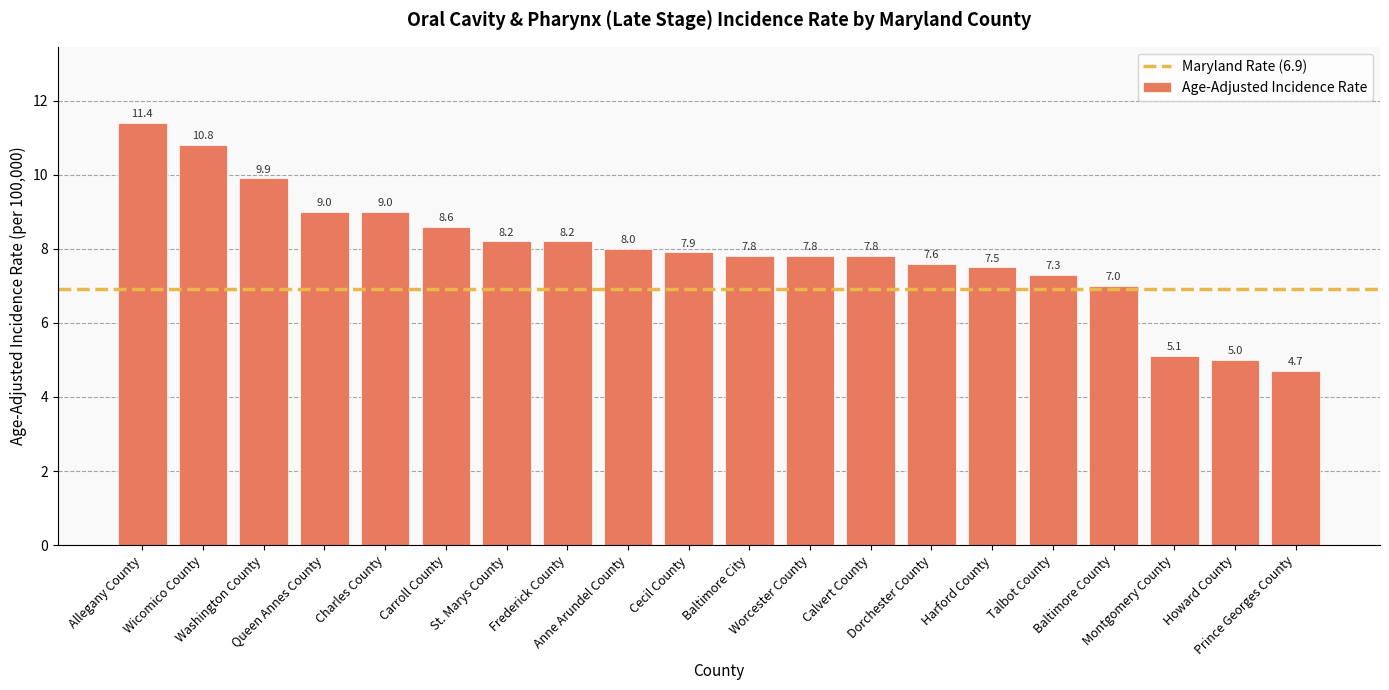

What is the average value?

7.9